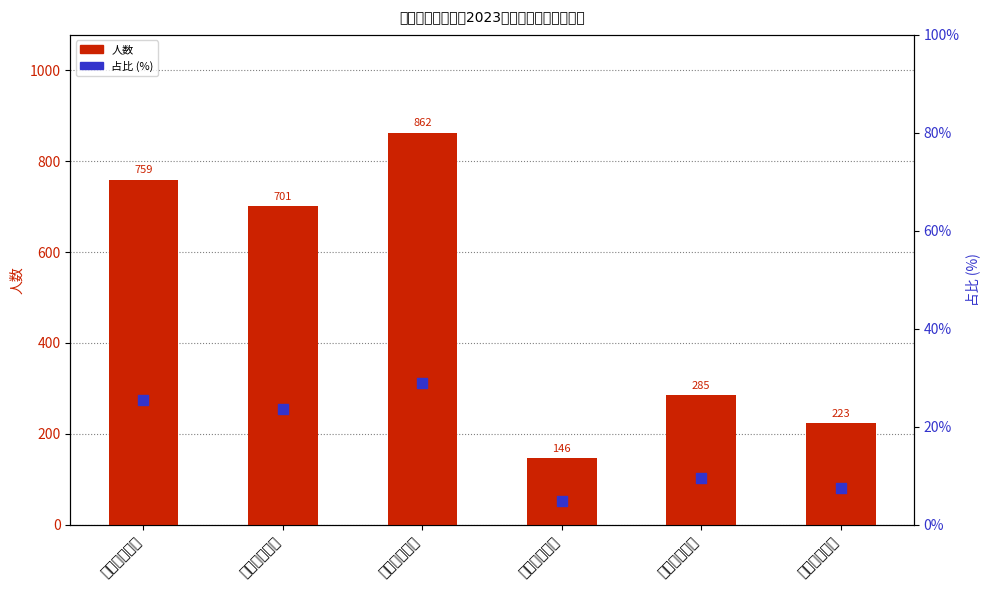

At how many categories does at least one series exceed 774?

1